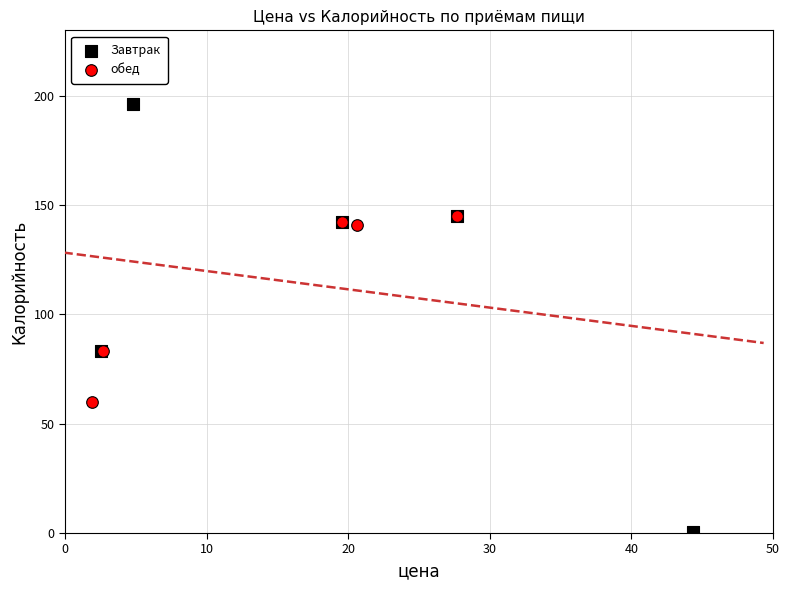

What are all the series names shown in the legend?

Завтрак, обед